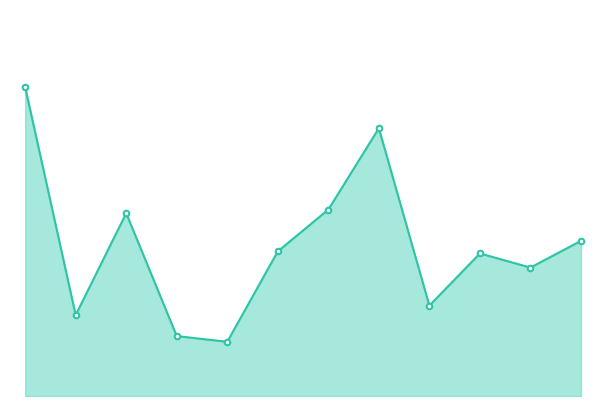

What is the minimum value shown in the chart?

40.2